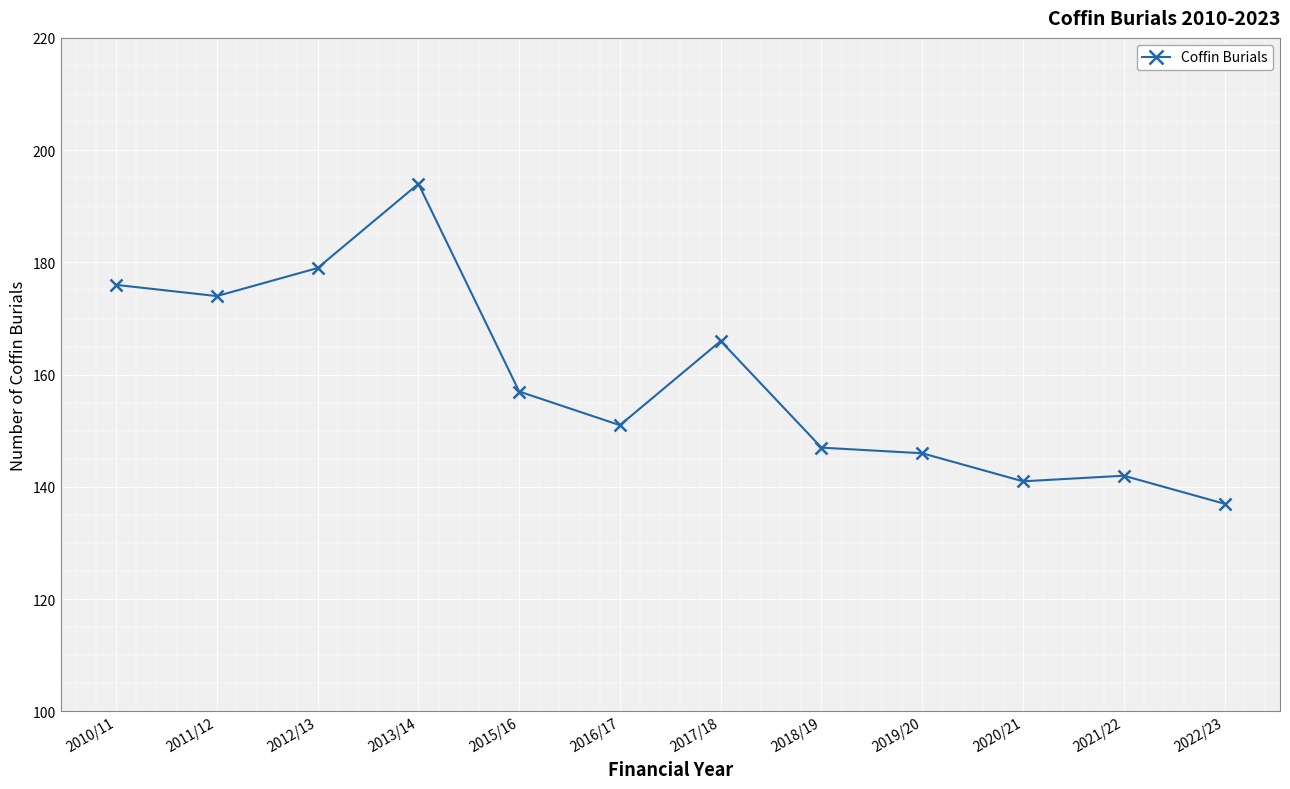

What is the difference between the maximum and minimum values?

57